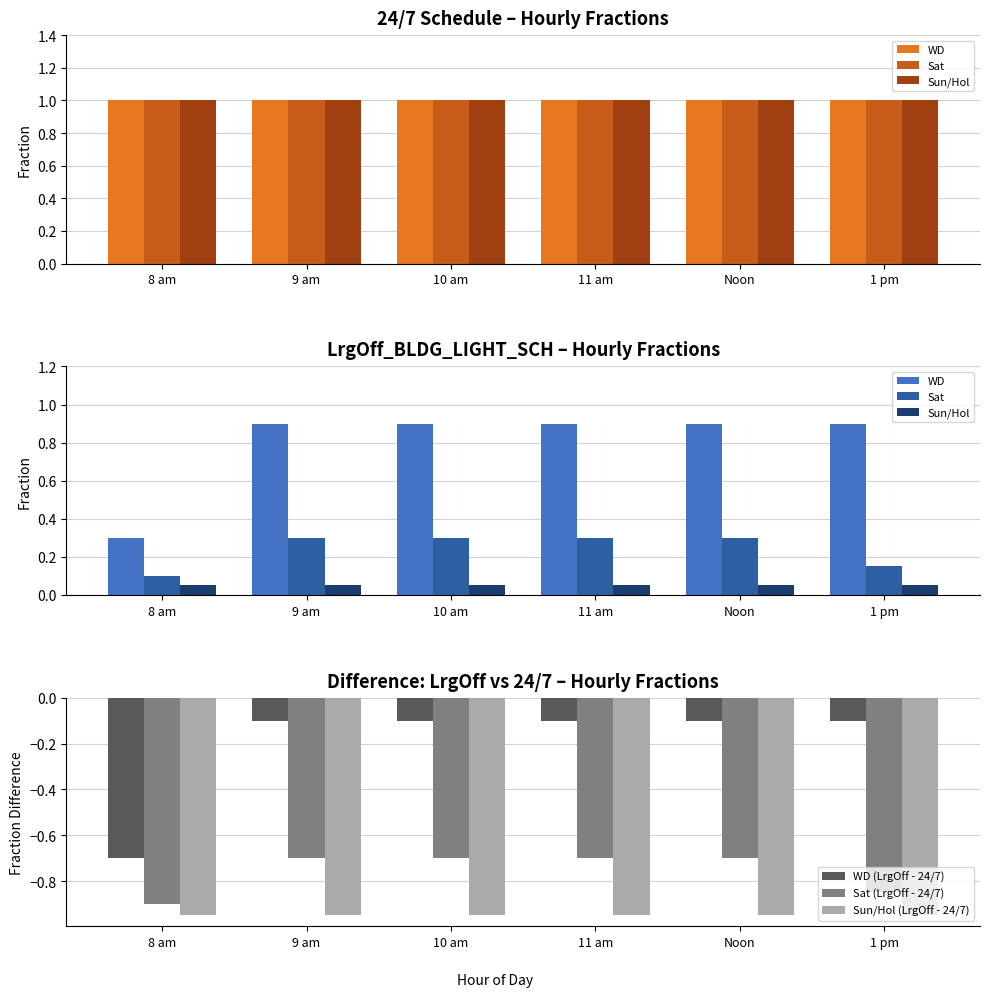

How many data points does each series have?

6